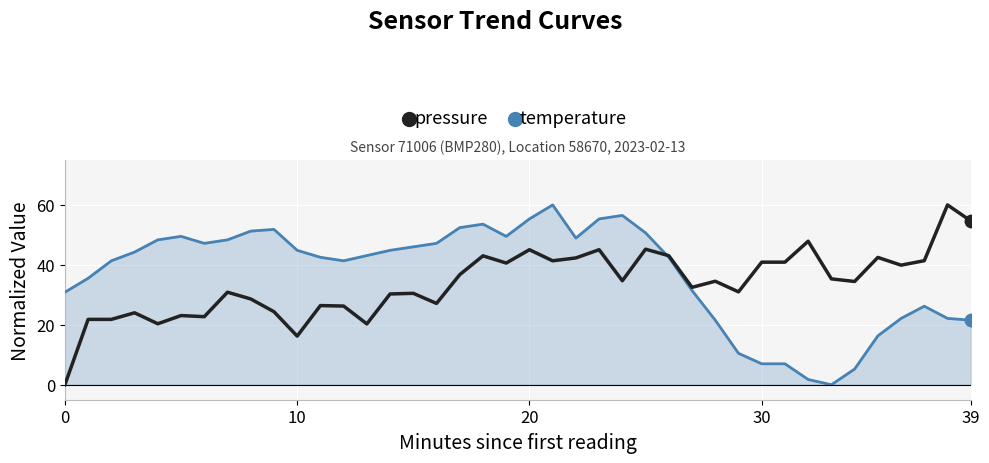

What is the maximum value shown in the chart?

60.0